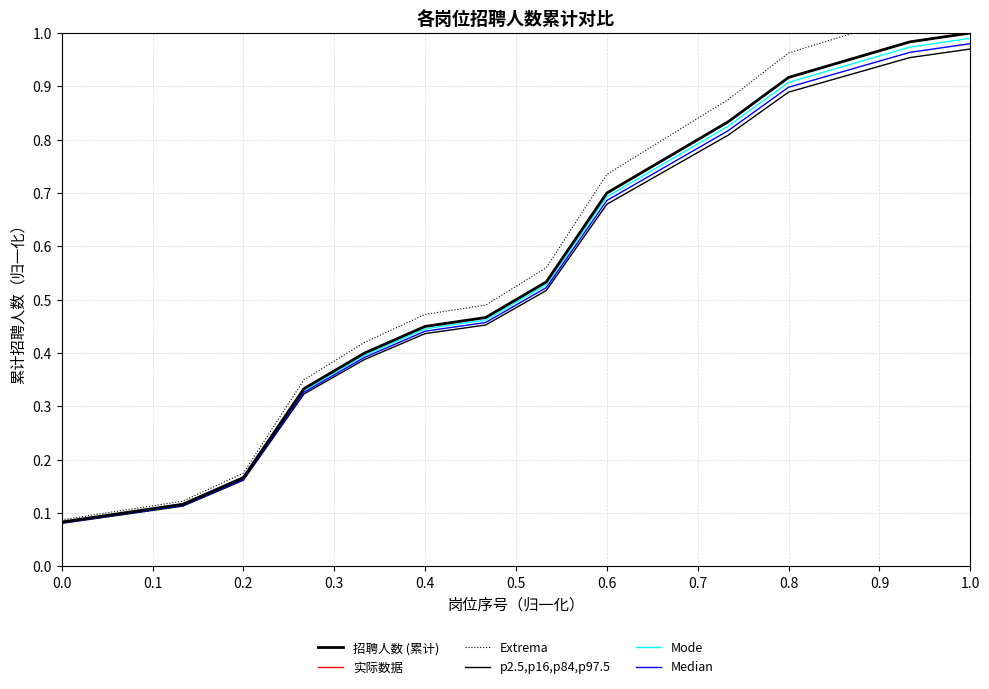

What is the lowest value of the Median series?

0.1